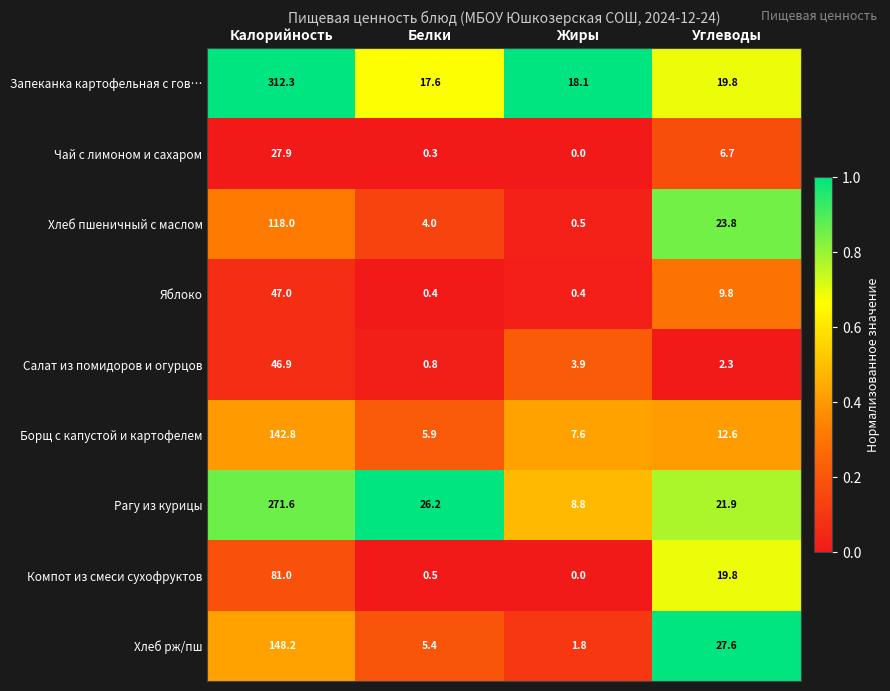

What is the sum of the Яблоко values at Калорийность and Жиры?

47.4